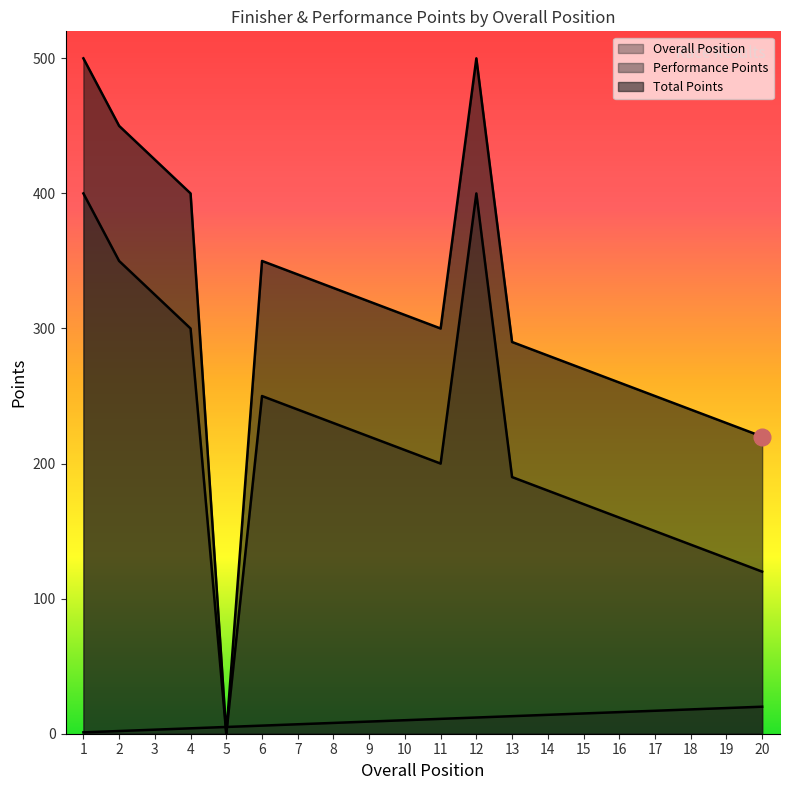

Count the number of data series in this chart.

3